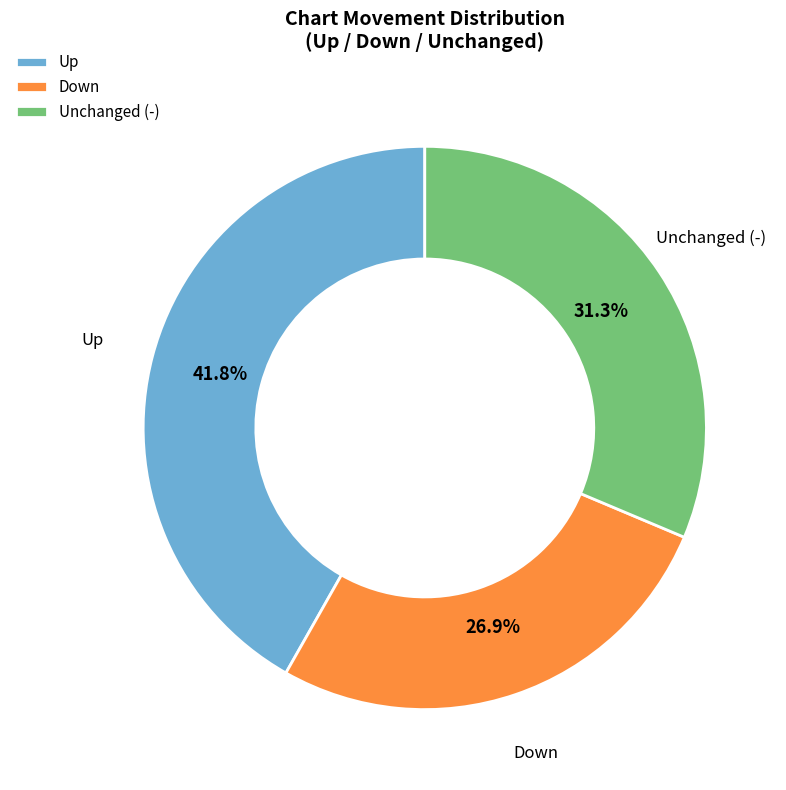

How many slices are in this pie chart?

3